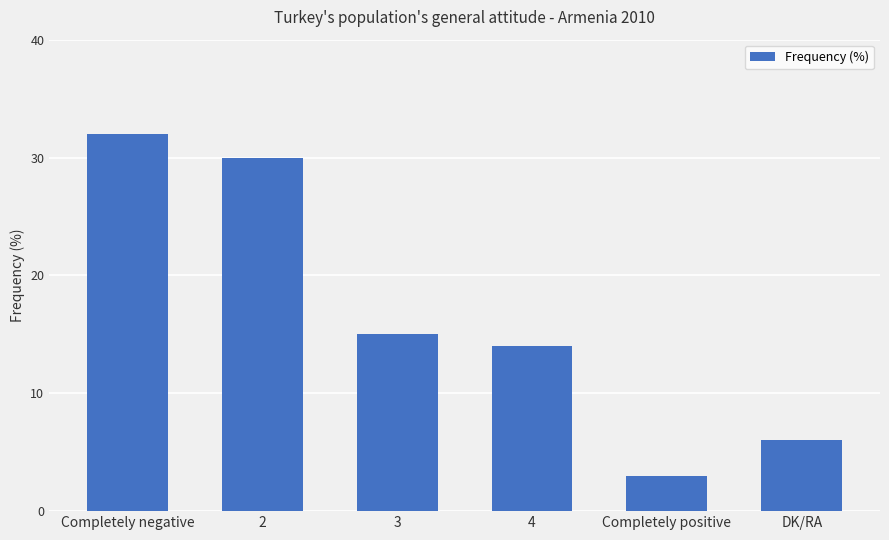

What is the minimum value shown in the chart?

3